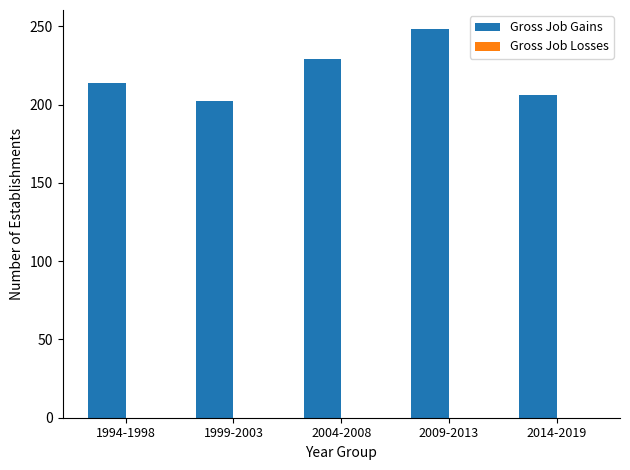

What is the difference between the values at 2004-2008 and 2009-2013?

19